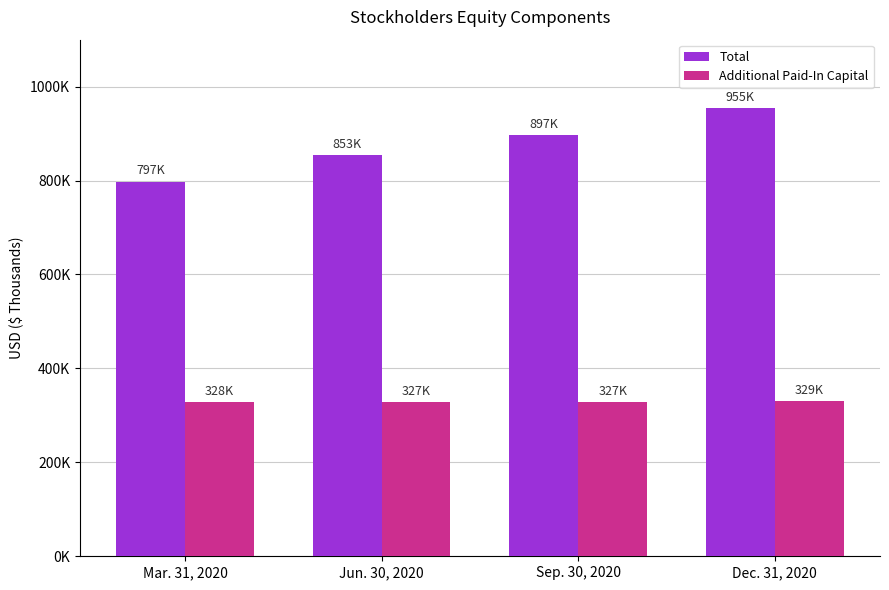

What are all the series names shown in the legend?

Total, Additional Paid-In Capital